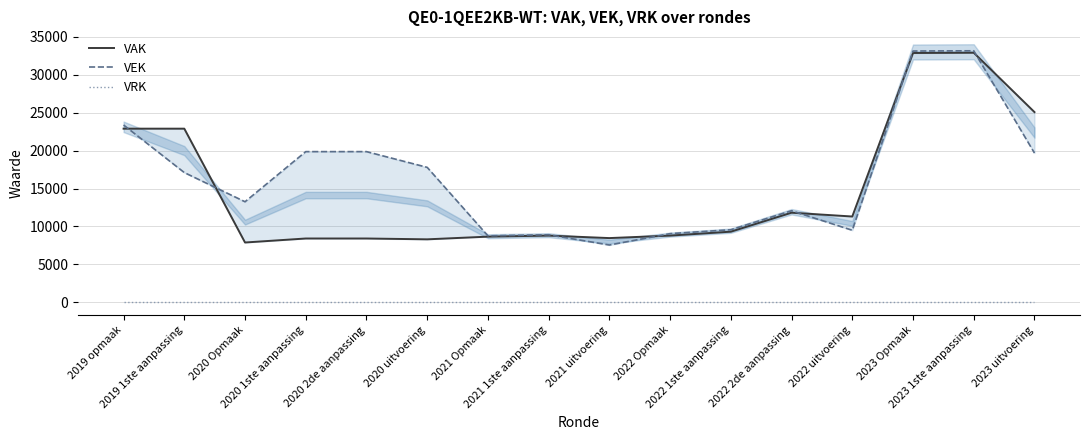

Reading right to left, transcribe all the data shown in this chart.

VAK: 25069	32890	32855	11310	11812	9312	8795	8467	8795	8658	8303	8413	8413	7885	22885	22885
VEK: 19675	33147	33112	9499	12069	9569	9052	7554	8902	8765	17786	19860	19860	13255	17101	23369
VRK: 0	0	0	0	0	0	0	0	0	0	0	0	0	0	0	0